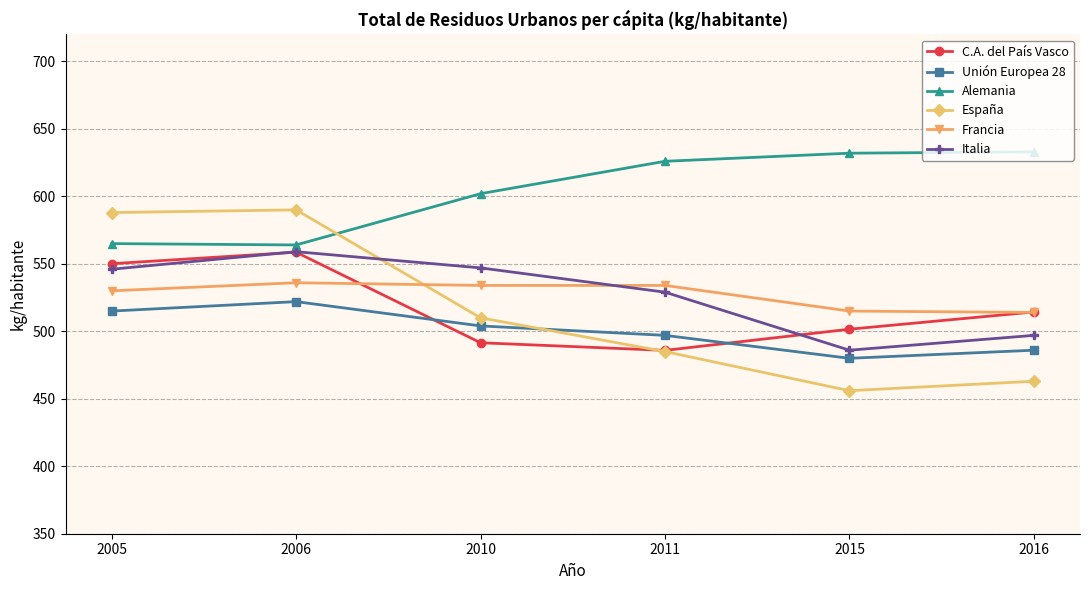

Where is Alemania nearest to the value 598?

2010